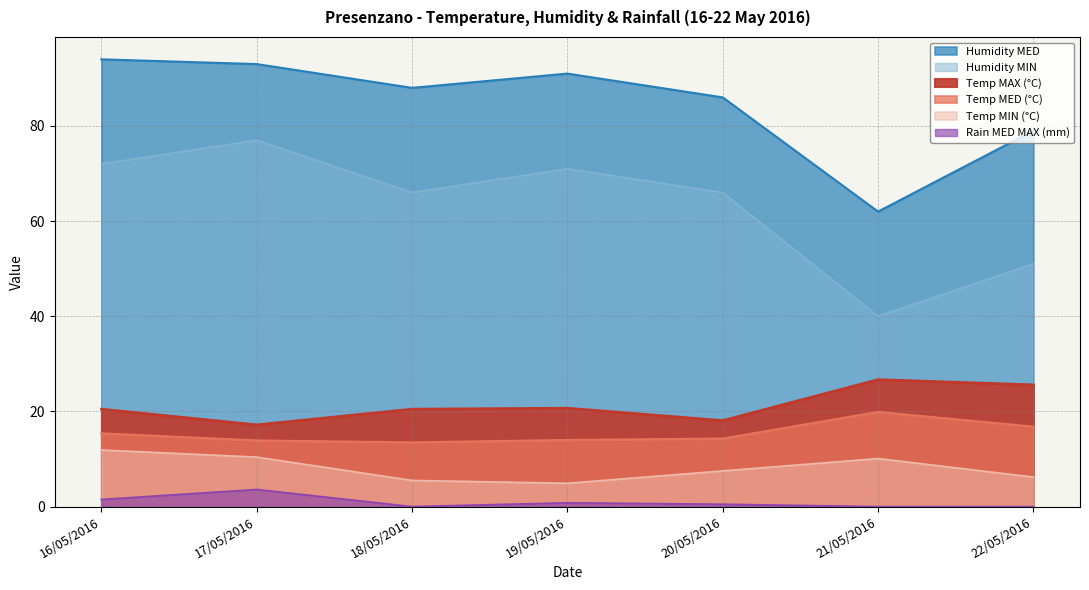

What is the label of the 7th point from the left?

22/05/2016